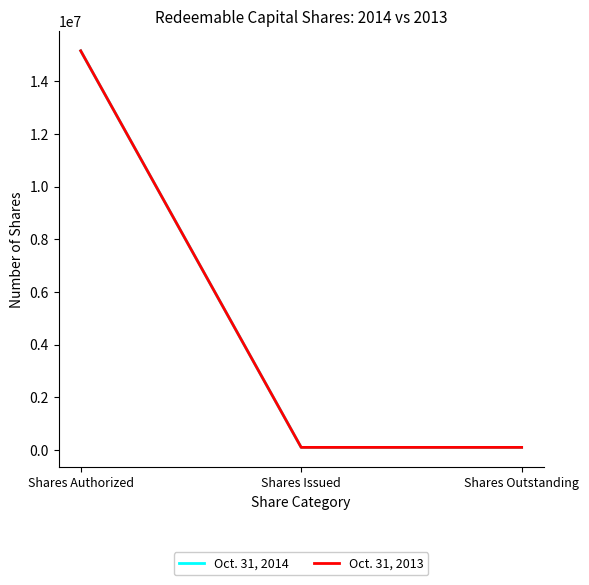

Count the Oct. 31, 2013 values in the range 100000 to 15150000.

3